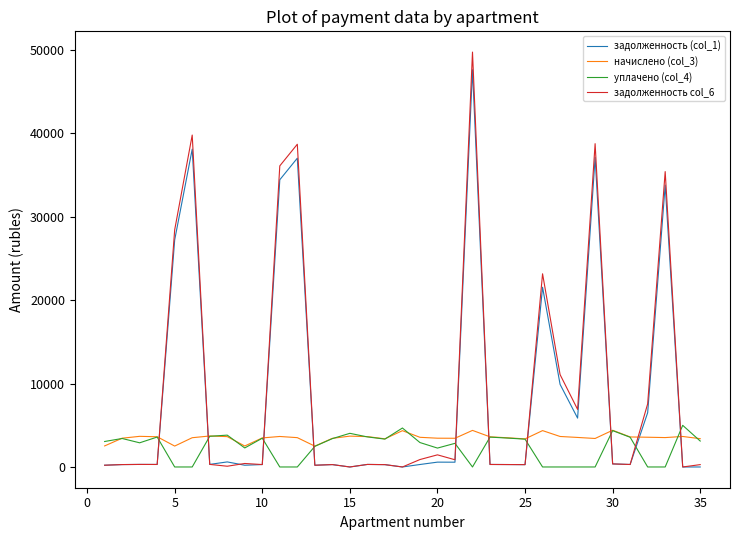

Which series ends up on top after the final intersection of задолженность col_6 and уплачено (col_4)?

уплачено (col_4)